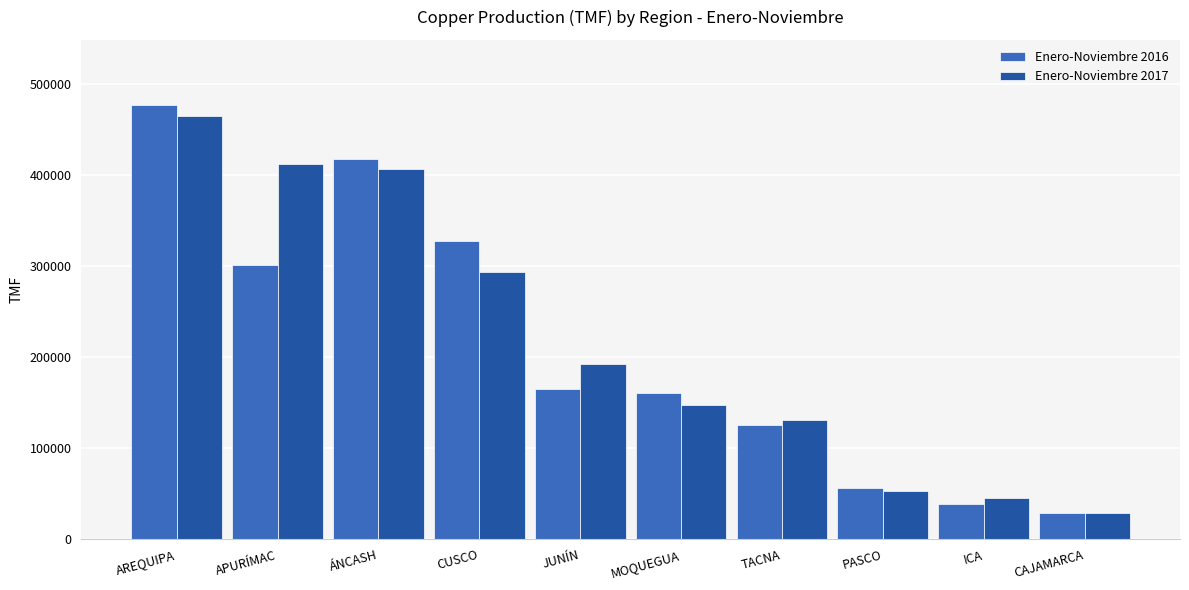

How many bars are there in total?

20